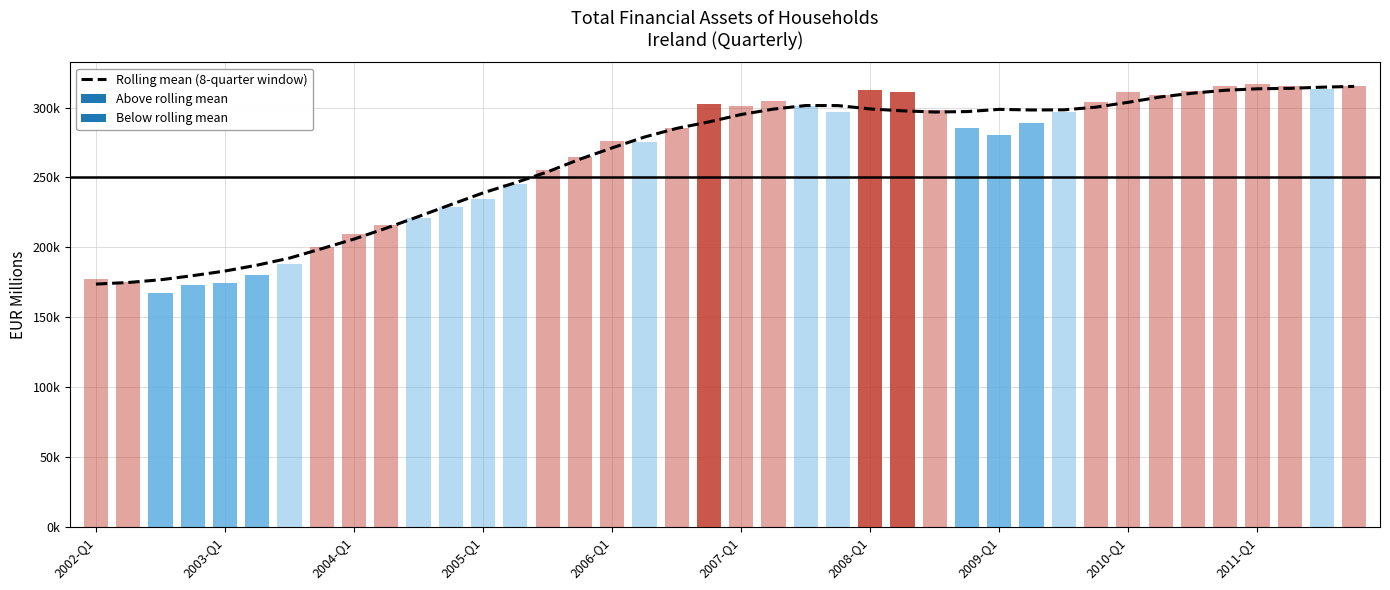

Is it true that the value at 2006-Q1 is 271130.6?

True